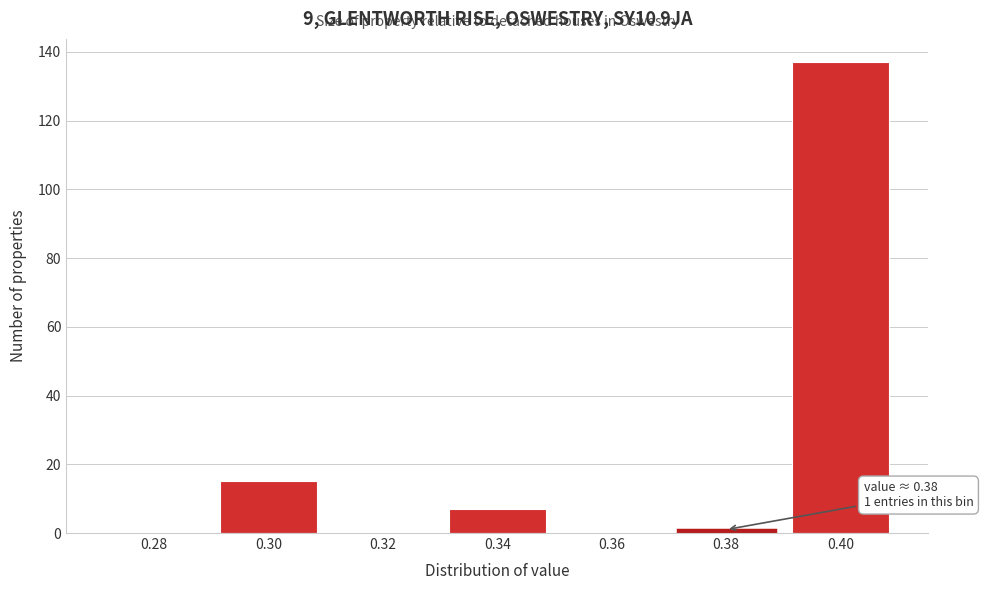

Reading right to left, transcribe all the data shown in this chart.

0.40=137	0.38=1	0.36=0	0.34=7	0.32=0	0.30=15	0.28=0